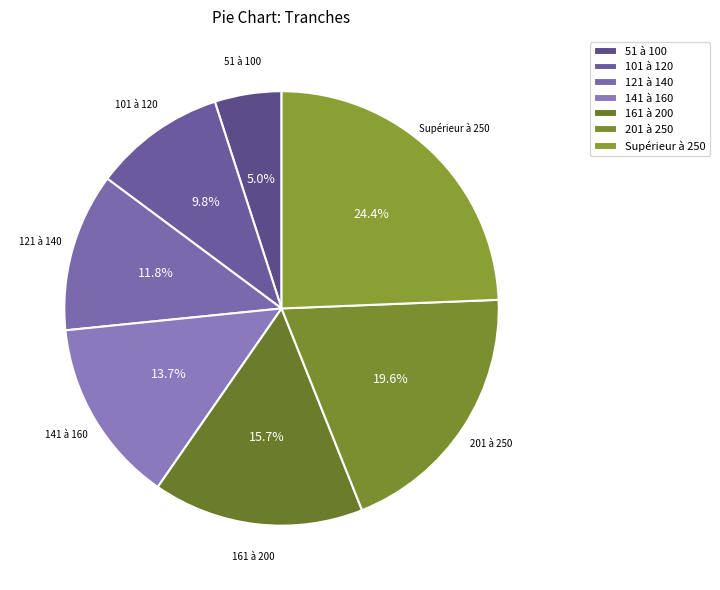

How many segments does this pie chart have?

7